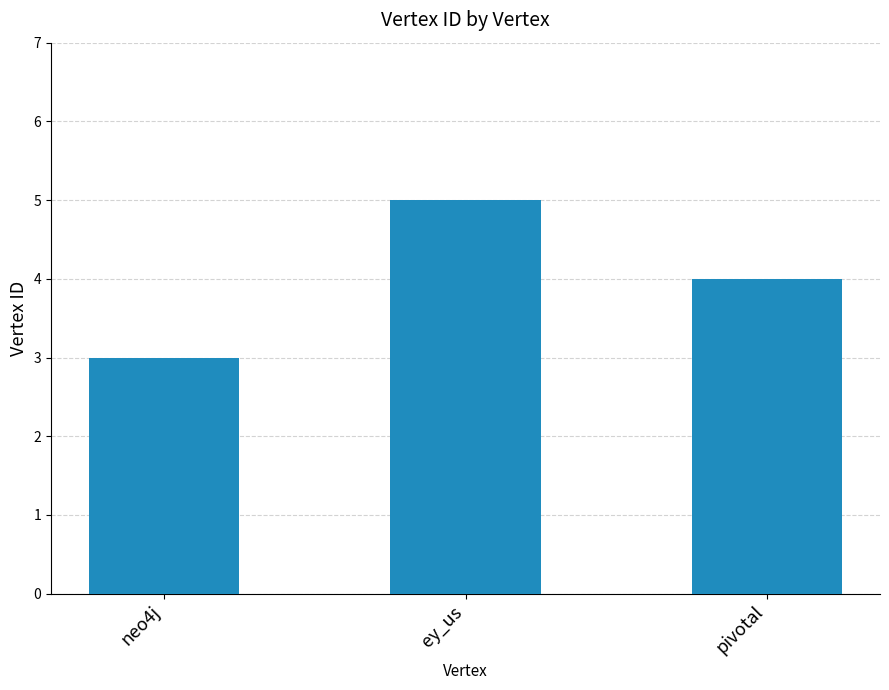

Does the chart contain stacked bars?

No